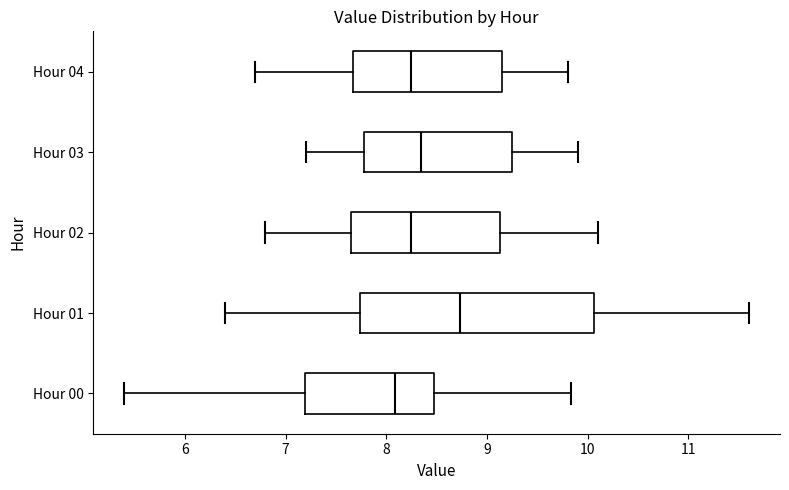

Comparing the boxes themselves (not the whiskers), which one is the widest?

Hour 01